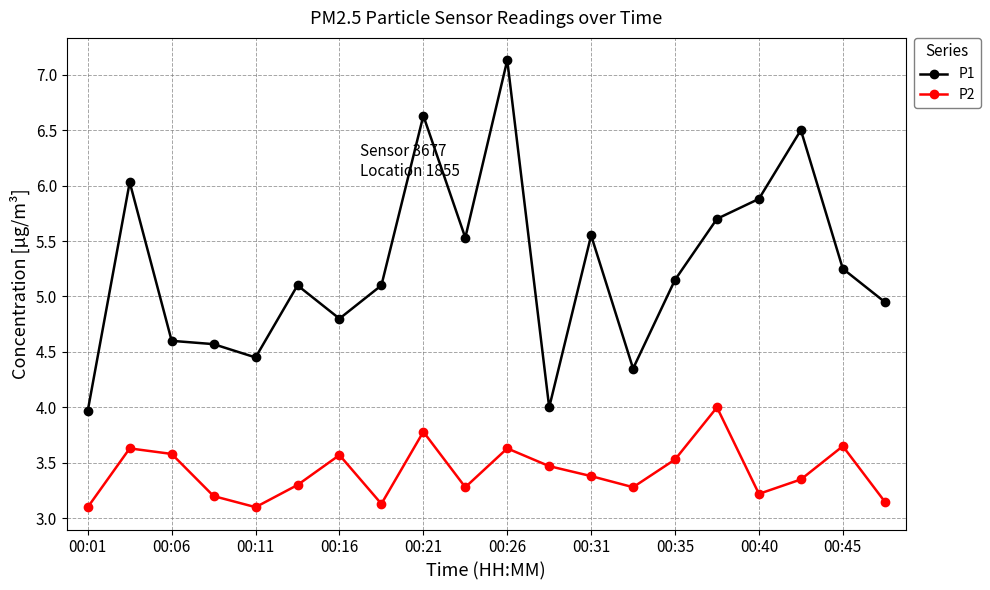

True or false: P1 has more than 1 interior local peaks.

True